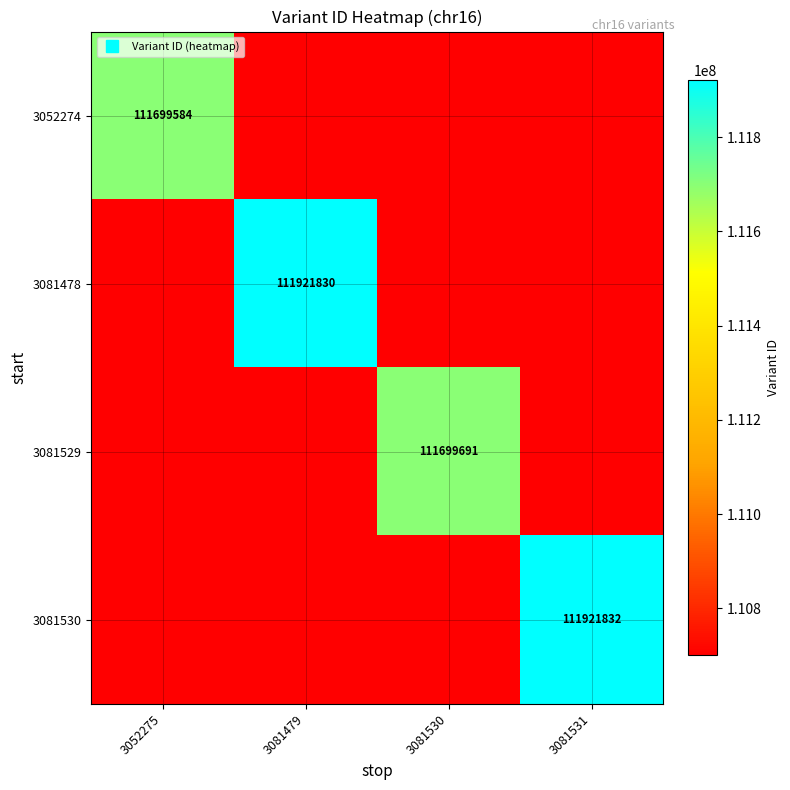

List the labels in order of 3081529 value, largest first.

3081530, 3052275, 3081479, 3081531